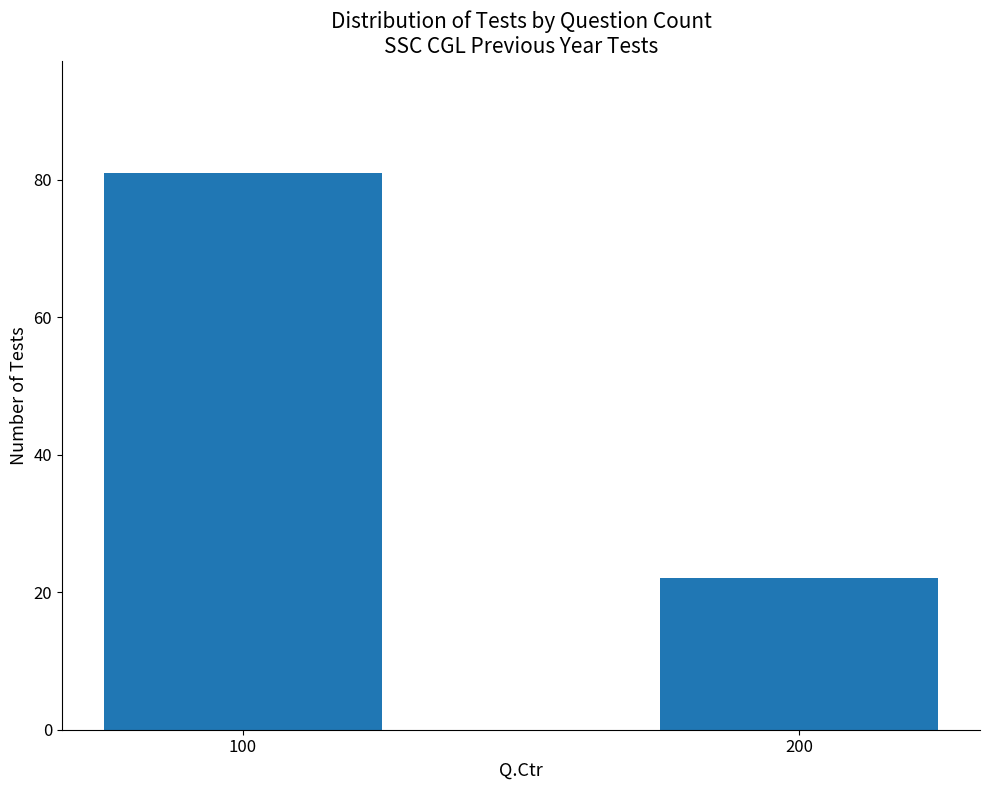

Rank the categories by value from lowest to highest.

200, 100